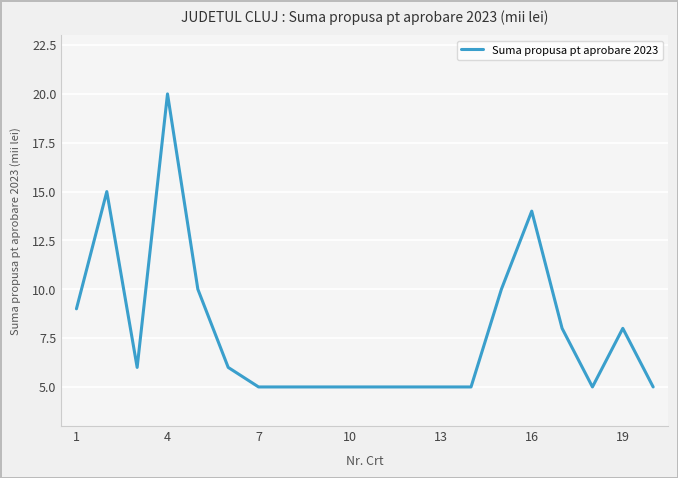

What is the minimum value shown in the chart?

5